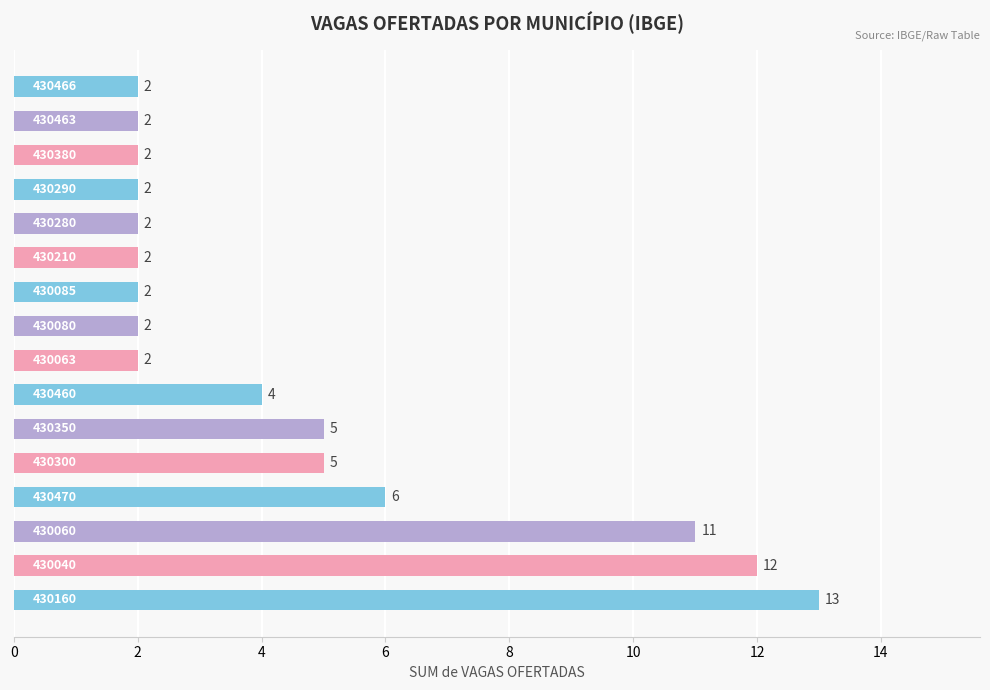

What is the greatest value displayed?

13